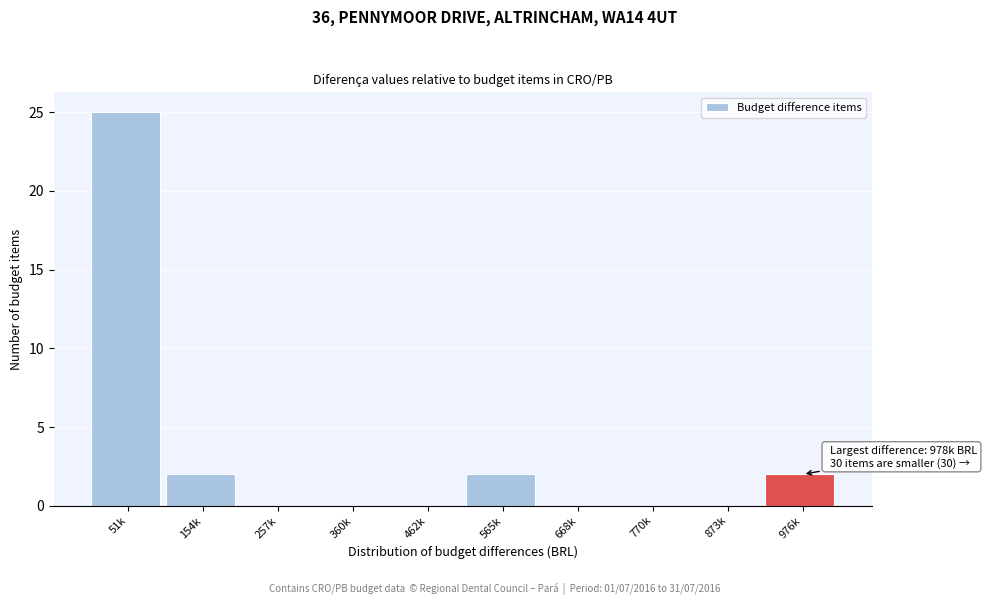

Reading left to right, transcribe all the data shown in this chart.

51k=25	154k=2	257k=0	360k=0	462k=0	565k=2	668k=0	770k=0	873k=0	976k=2